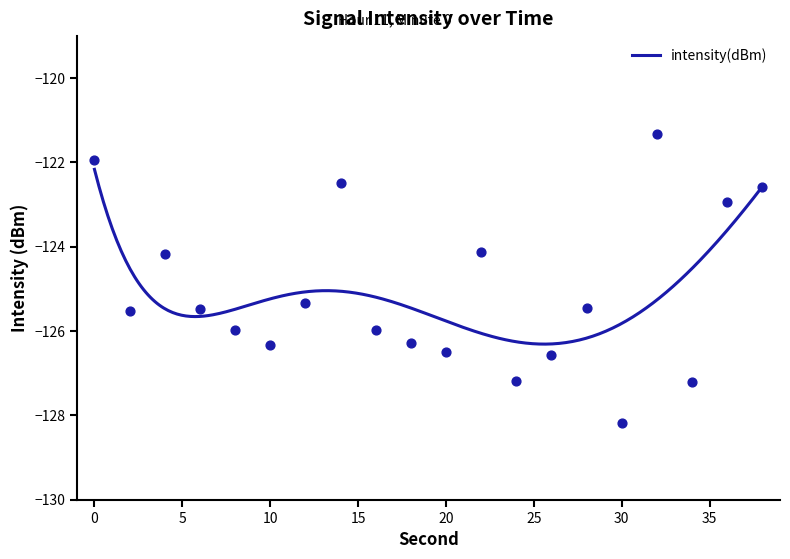

What is the change in value from 8 to 24?

-1.2